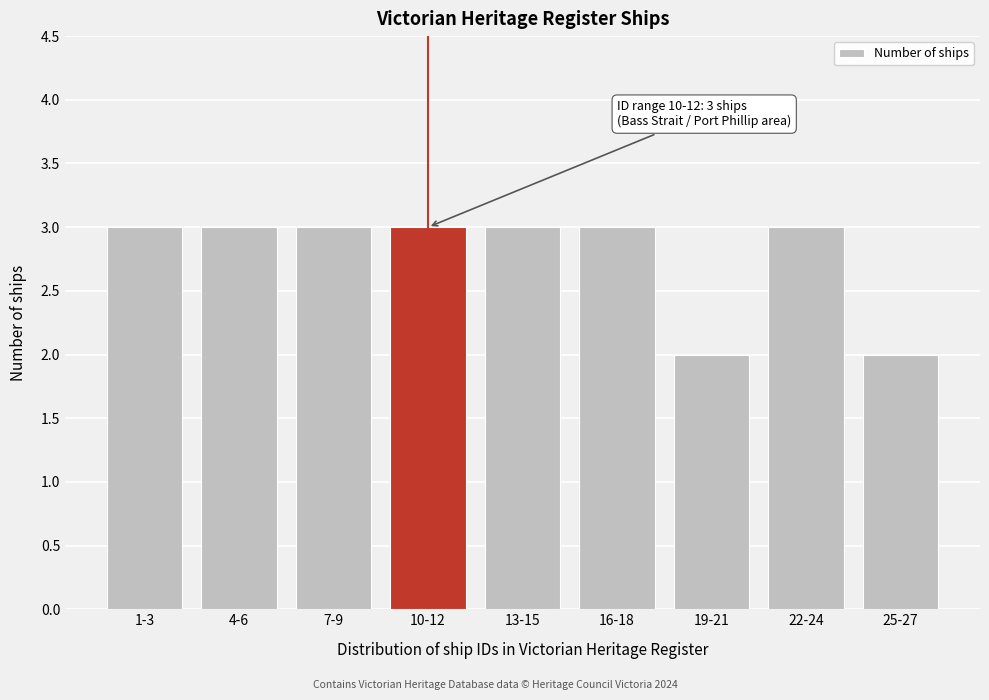

Reading left to right, extract all data points from this chart.

3	3	3	3	3	3	2	3	2